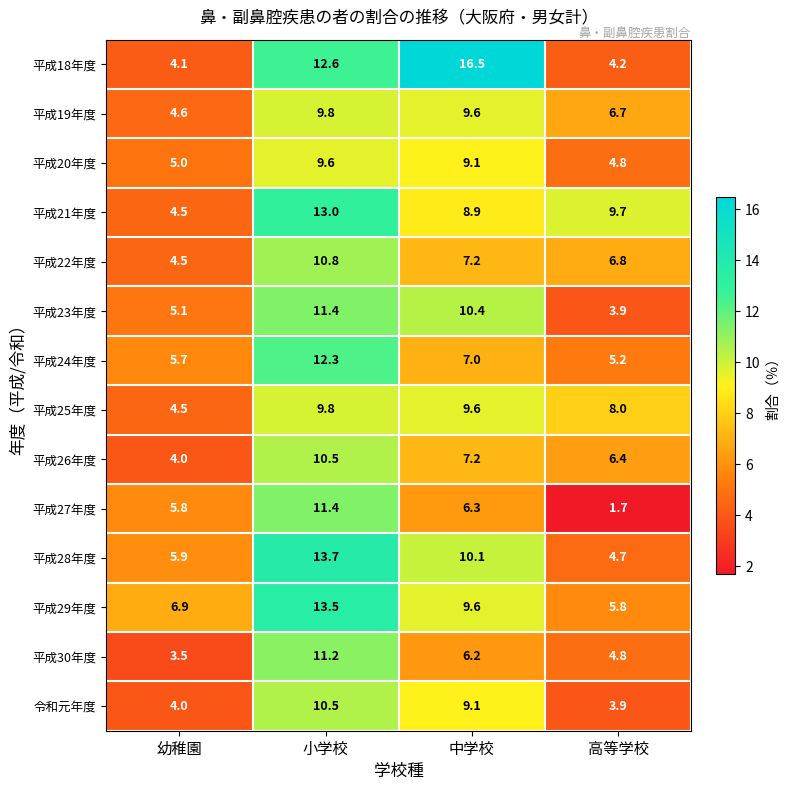

The value of 平成24年度 at 小学校 is 12.3. True or false?

True